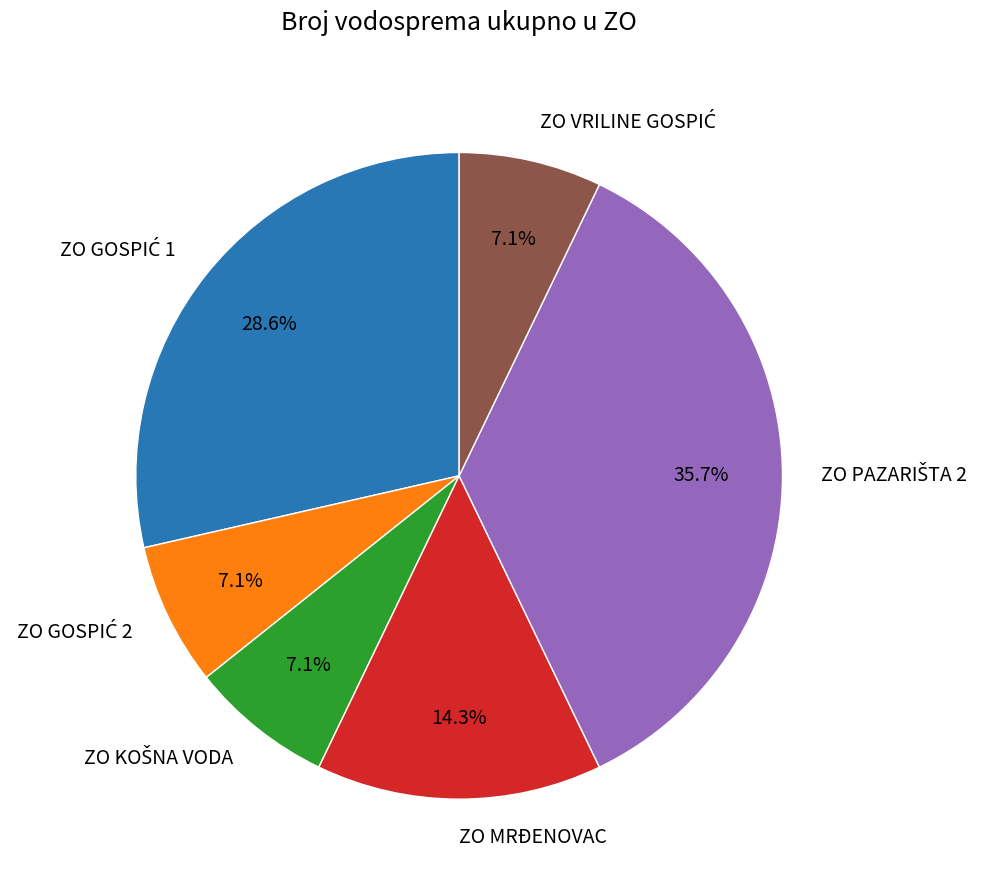

Does any single category account for the majority?

No